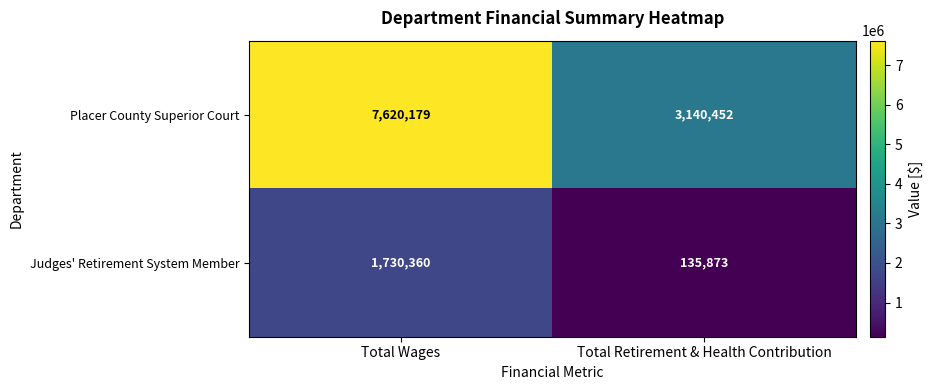

Reading left to right, list all the values displayed in this chart.

Placer County Superior Court: Total Wages=7620179	Total Retirement & Health Contribution=3140452
Judges' Retirement System Member: Total Wages=1730360	Total Retirement & Health Contribution=135873